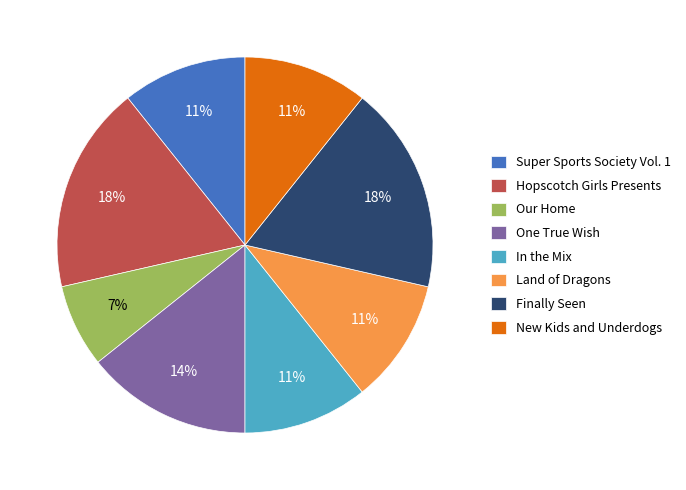

What percentage is the One True Wish slice, to the nearest percent?

14%